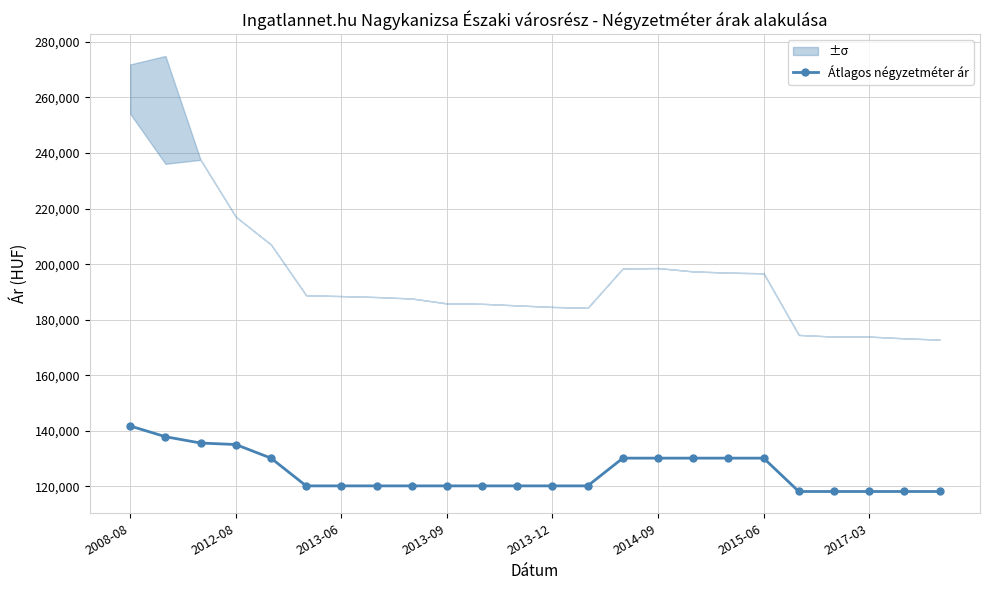

What is the lowest value of the Átlagos négyzetméter ár series?

118181